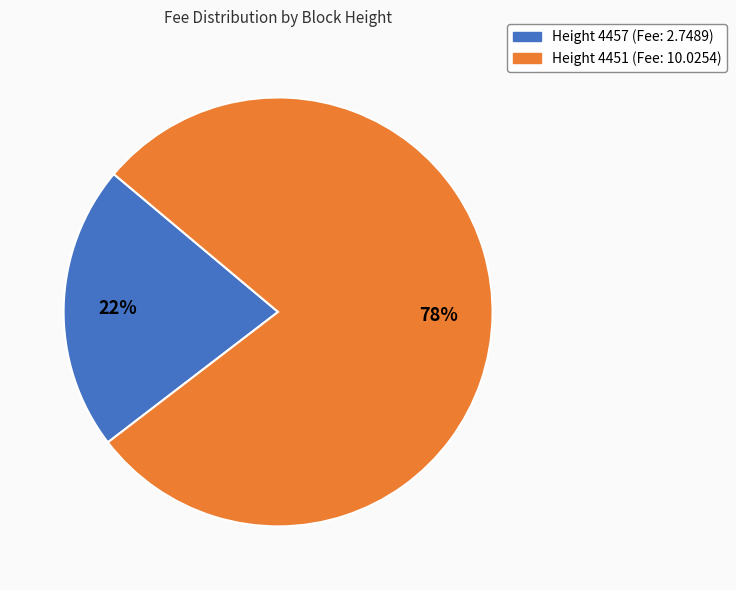

Is there any slice that represents more than half of the pie?

Yes